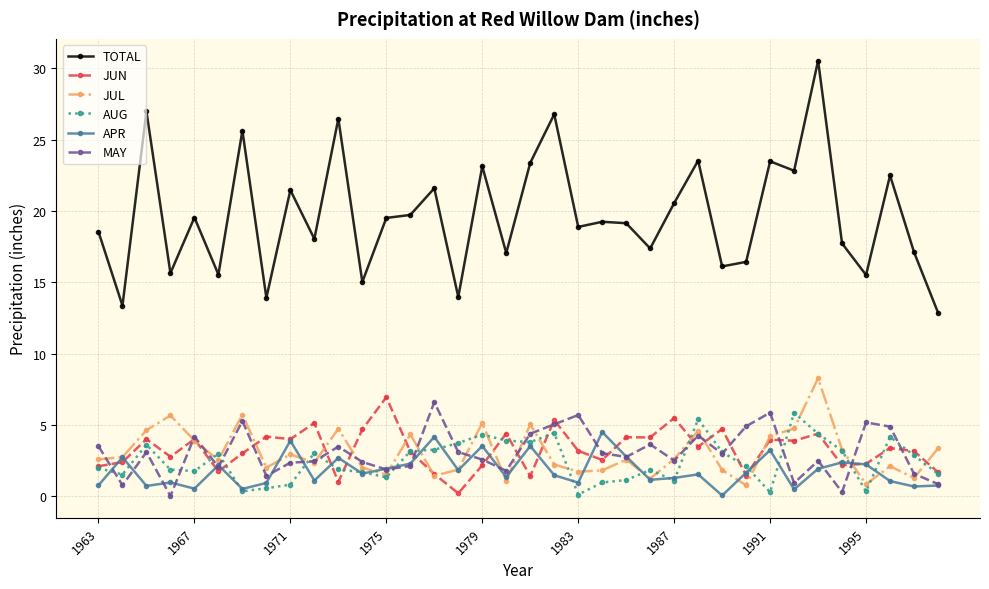

Does the chart have visible grid lines?

Yes